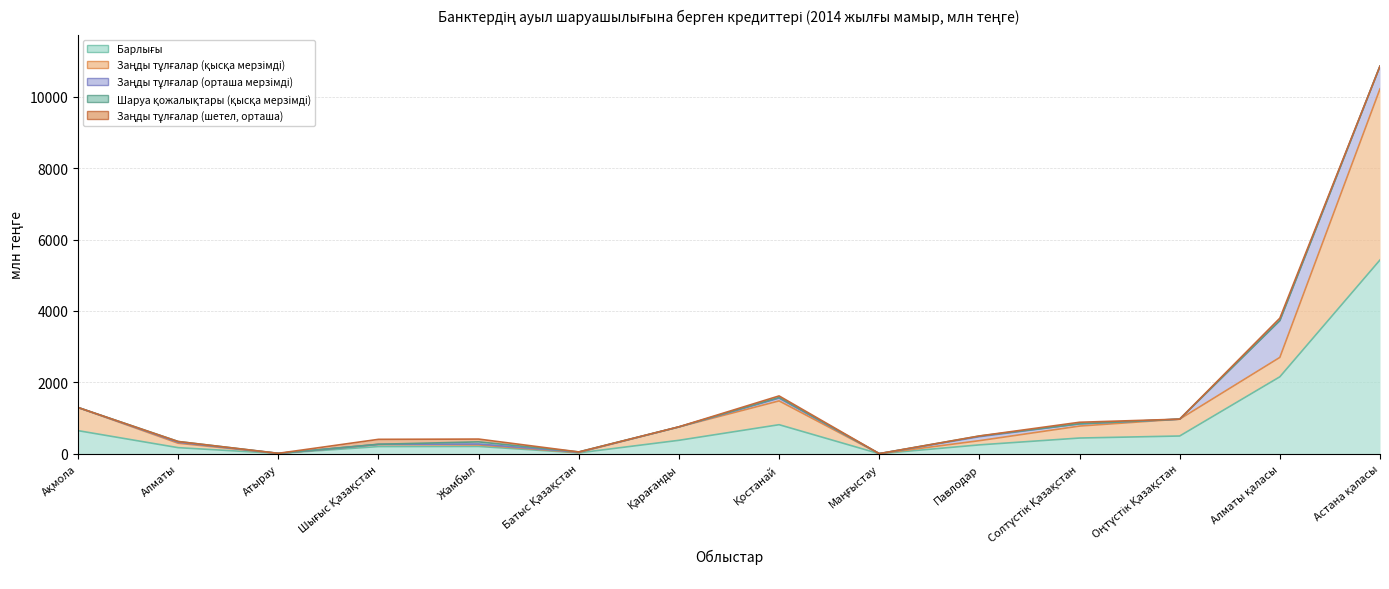

What is the total value across all series at Қарағанды?

755.8